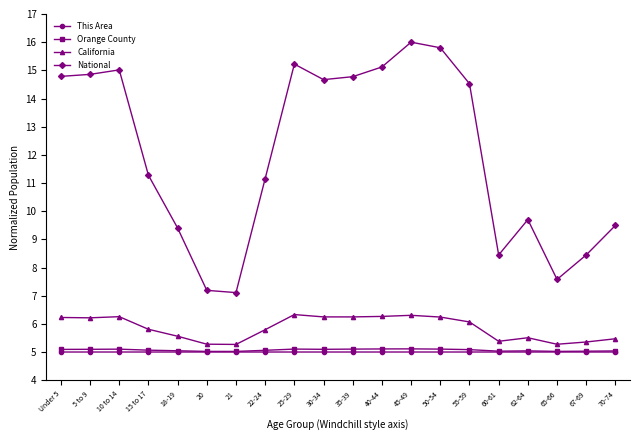

What is the maximum value shown in the chart?

16.0